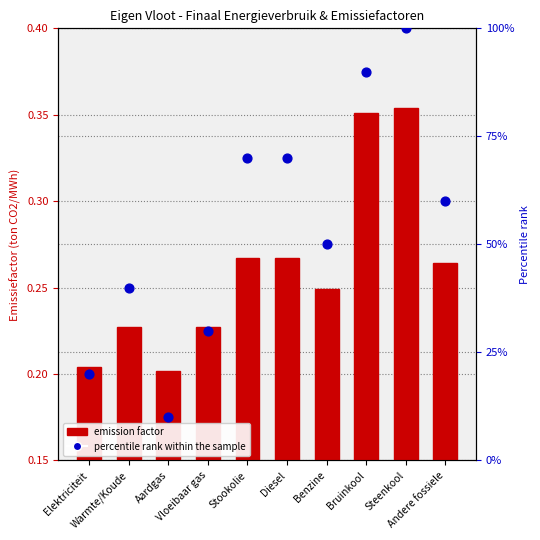

Which series has the largest total across all categories?

percentile rank within the sample